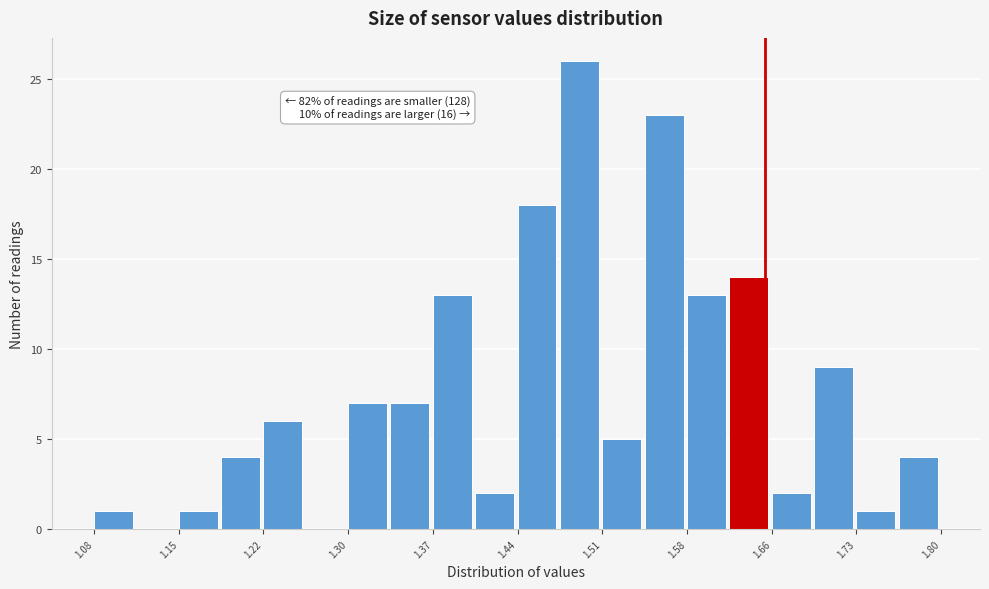

Read against the x-axis, roughly where is the centre of the tallest bar?

1.49